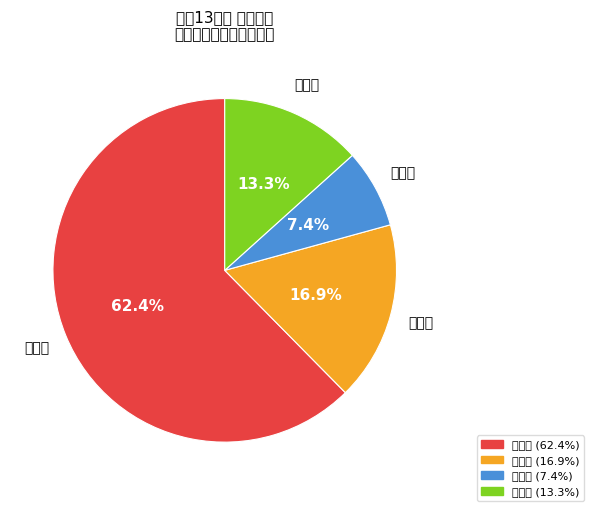

What is the largest slice in the pie chart?

佐久市